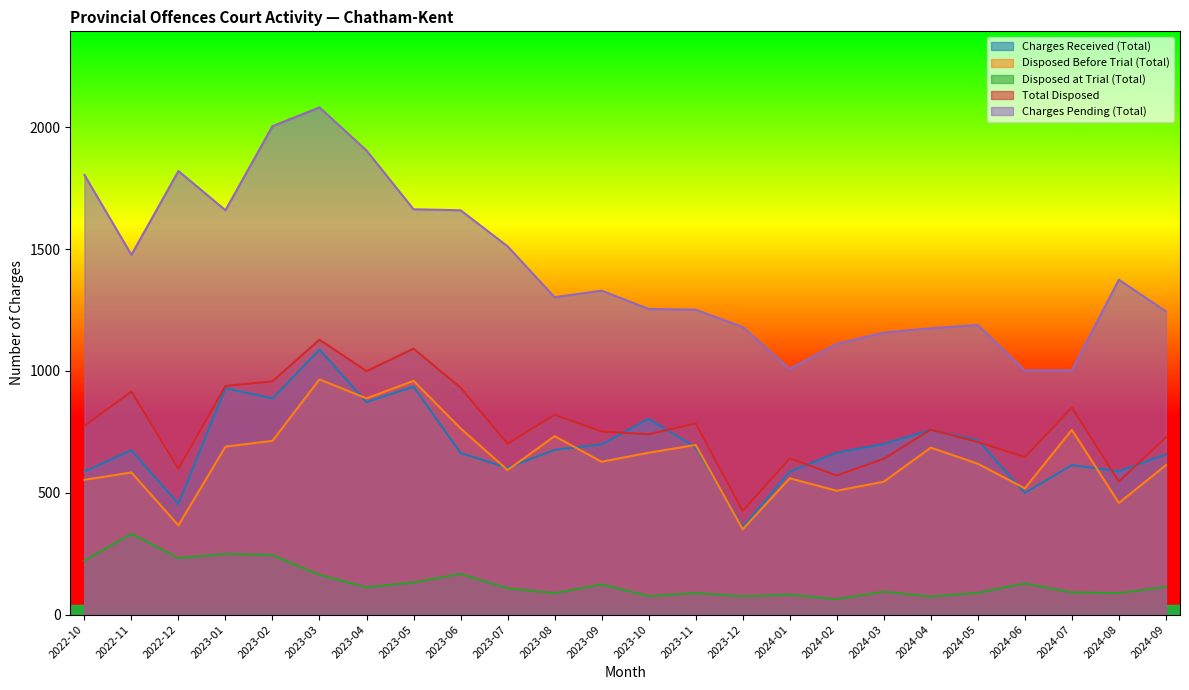

The value of Charges Received (Total) at 2023-04 is 1440. True or false?

False